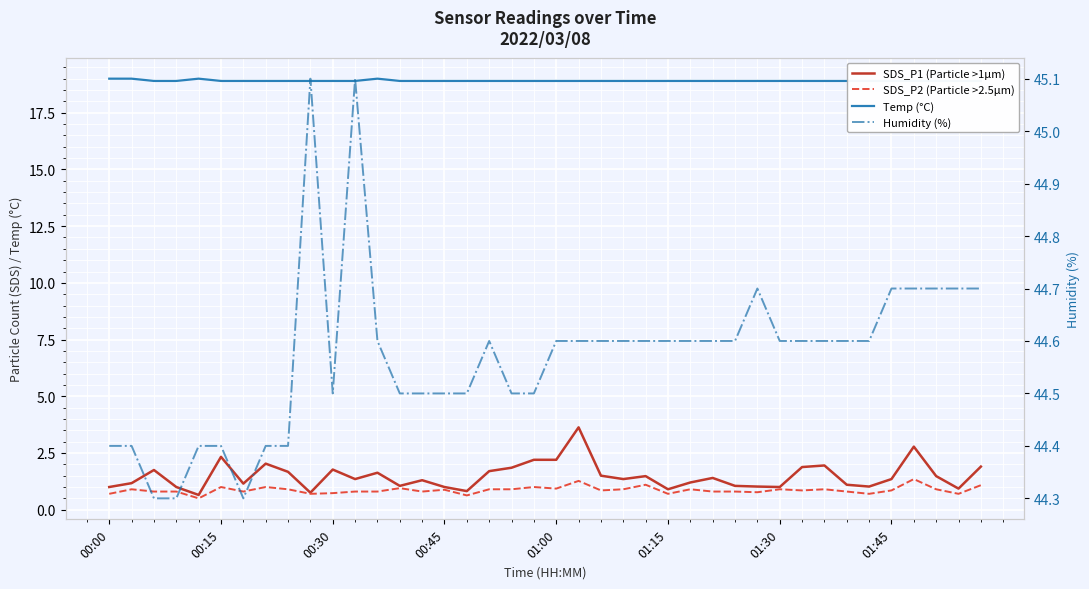

Rank the series by their maximum value, from highest to lowest.

Humidity (%), Temp (°C), SDS_P1 (Particle >1µm), SDS_P2 (Particle >2.5µm)